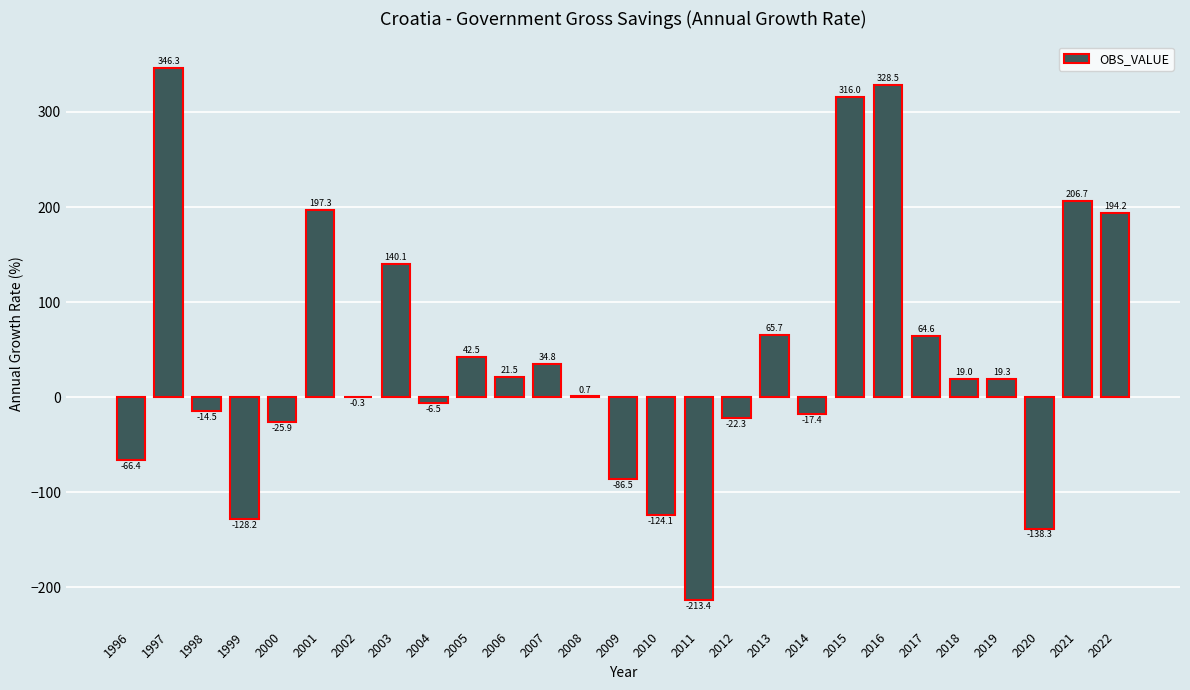

Reading right to left, what are all the values shown in this chart?

2022=194.2	2021=206.7	2020=-138.3	2019=19.3	2018=19.0	2017=64.6	2016=328.5	2015=316.0	2014=-17.4	2013=65.7	2012=-22.3	2011=-213.4	2010=-124.1	2009=-86.5	2008=0.7	2007=34.8	2006=21.5	2005=42.5	2004=-6.5	2003=140.1	2002=-0.3	2001=197.3	2000=-25.9	1999=-128.2	1998=-14.5	1997=346.3	1996=-66.4